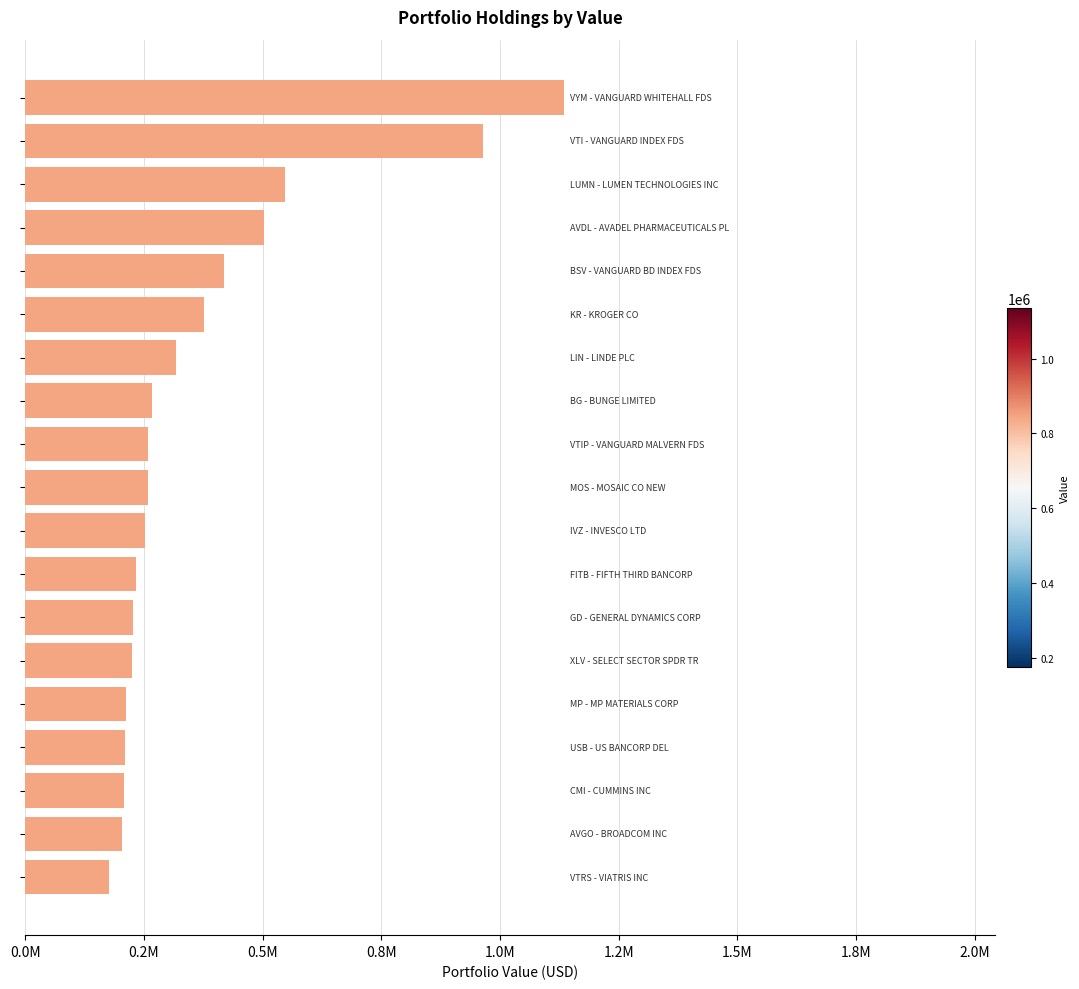

What is the maximum value shown in the chart?

1135000